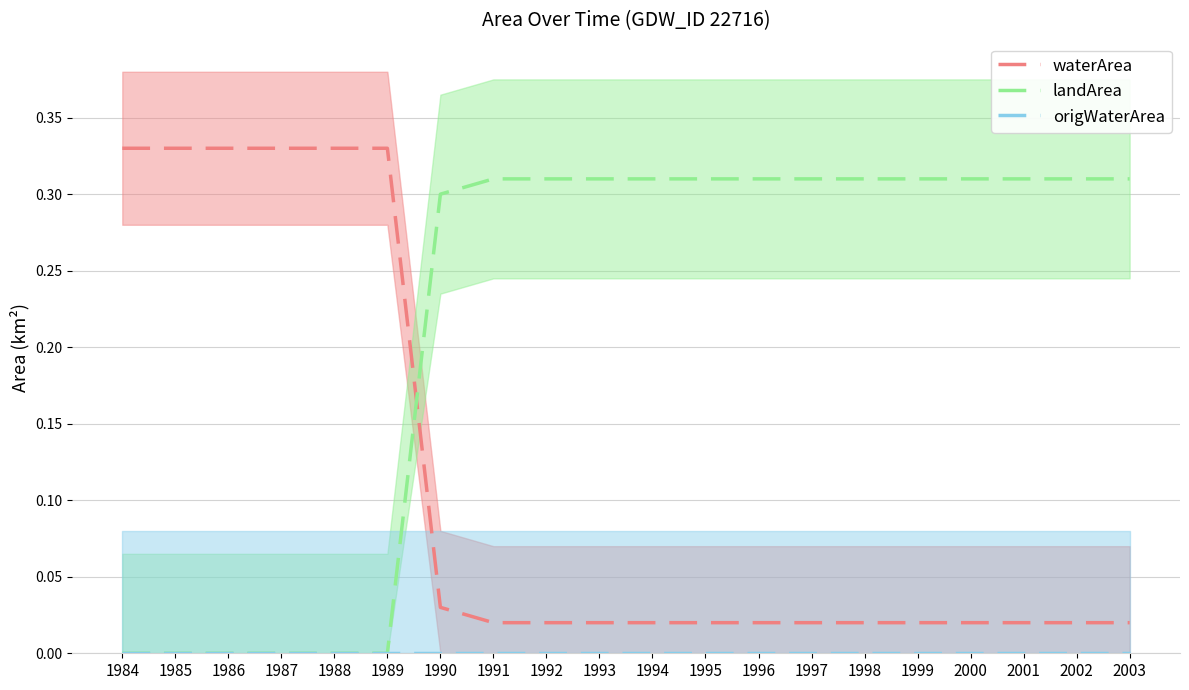

What is the value of the waterArea point at the 1st from the left?

0.3